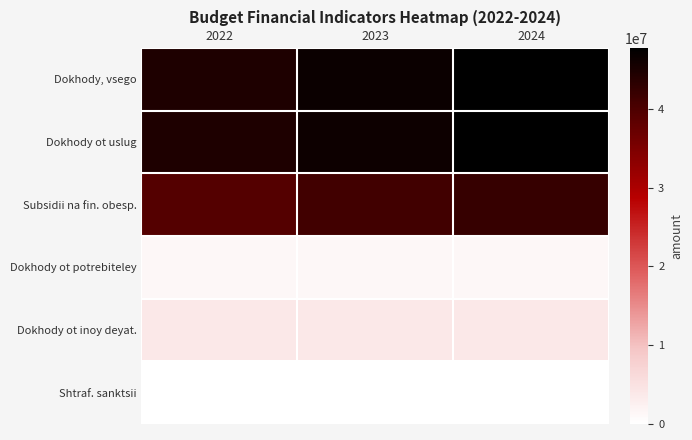

Which category has the highest value across all series?

2024